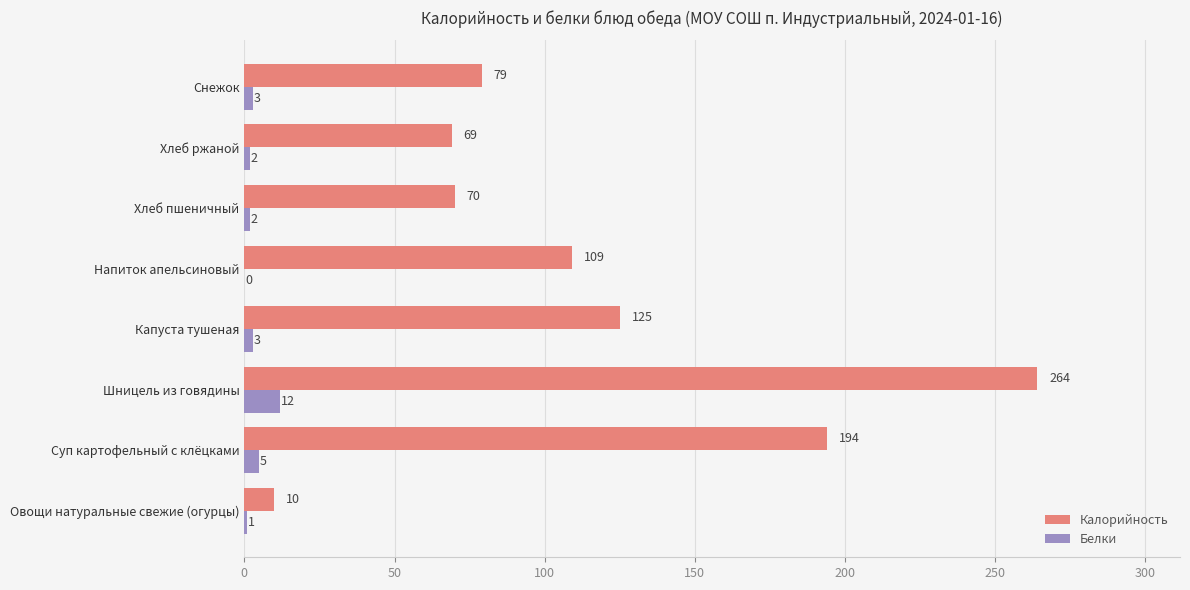

What is the greatest value displayed?

264